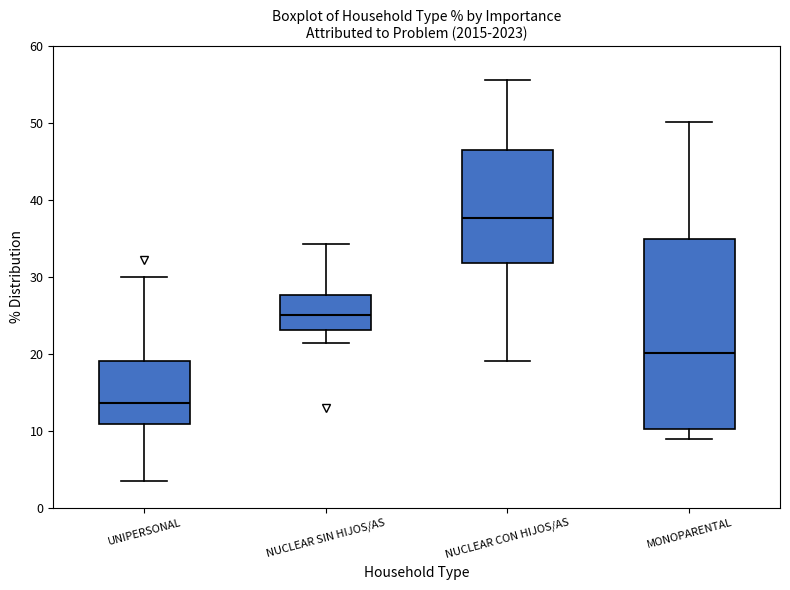

Where is the lower edge of the box for NUCLEAR SIN HIJOS/AS on the y-axis? The values are not printed on the chart, so give them approximately, as read against the axis.

23